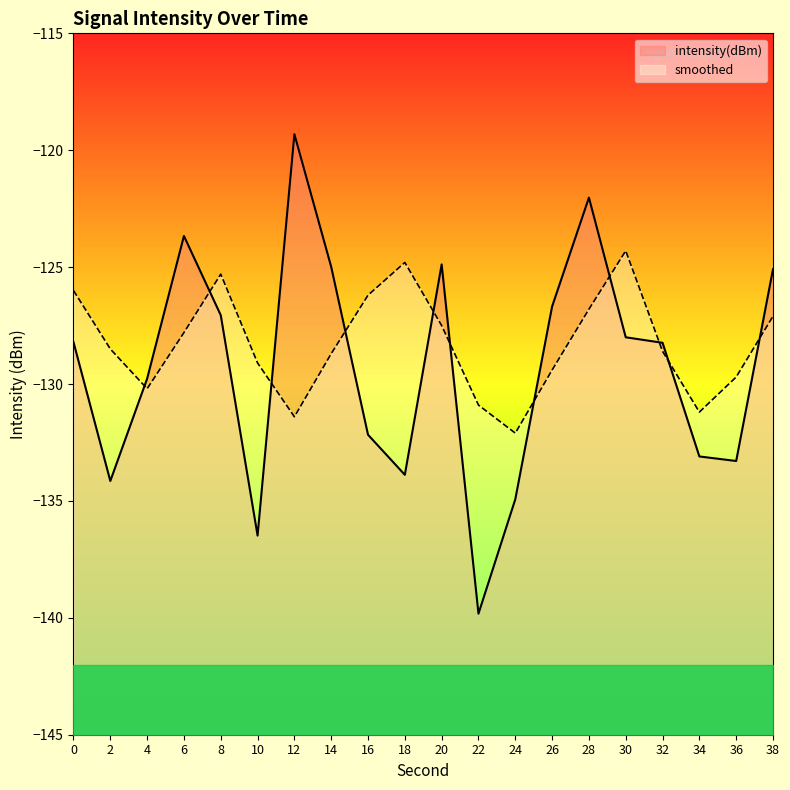

At 8, list the series in order from largest to smallest.

smoothed, intensity(dBm)